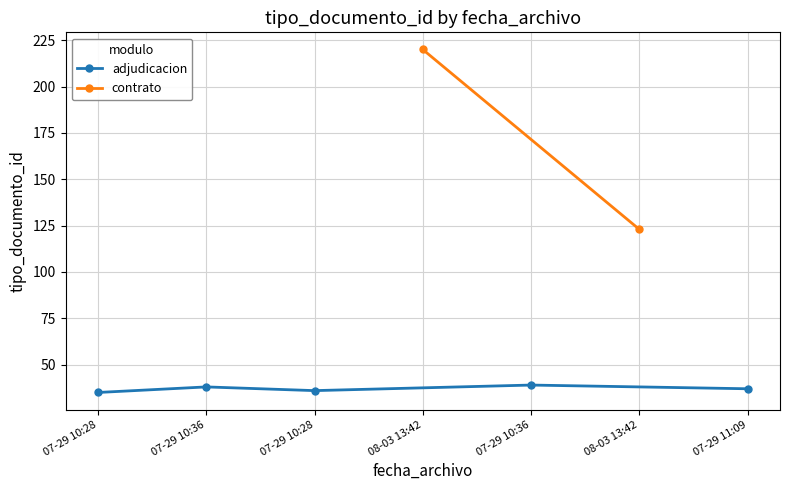

True or false: there are more than 1 points higher than both neighbors.

True